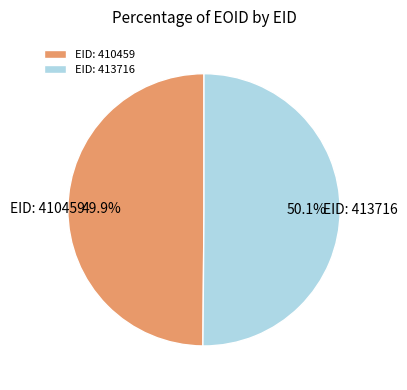

How many segments does this pie chart have?

2